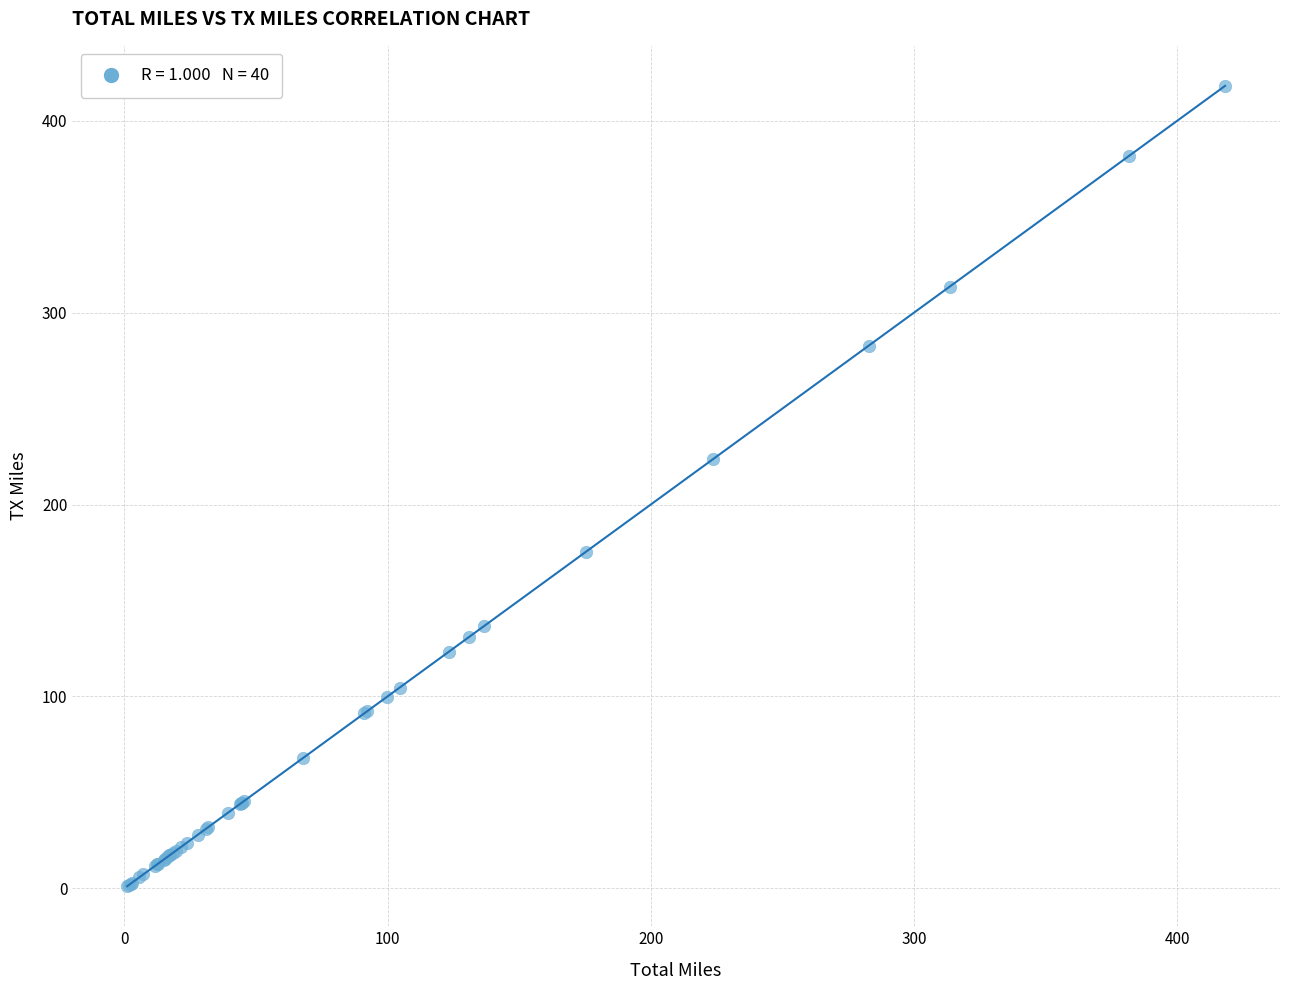

What Y value in the scatter plot is closest to 209?

223.7